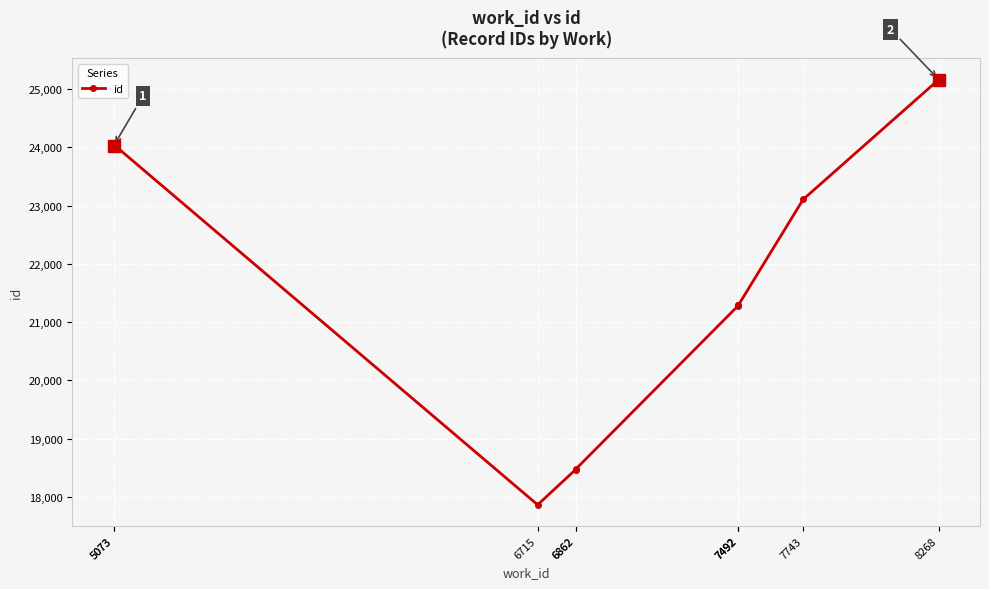

The value at 7492 is 21288. True or false?

True